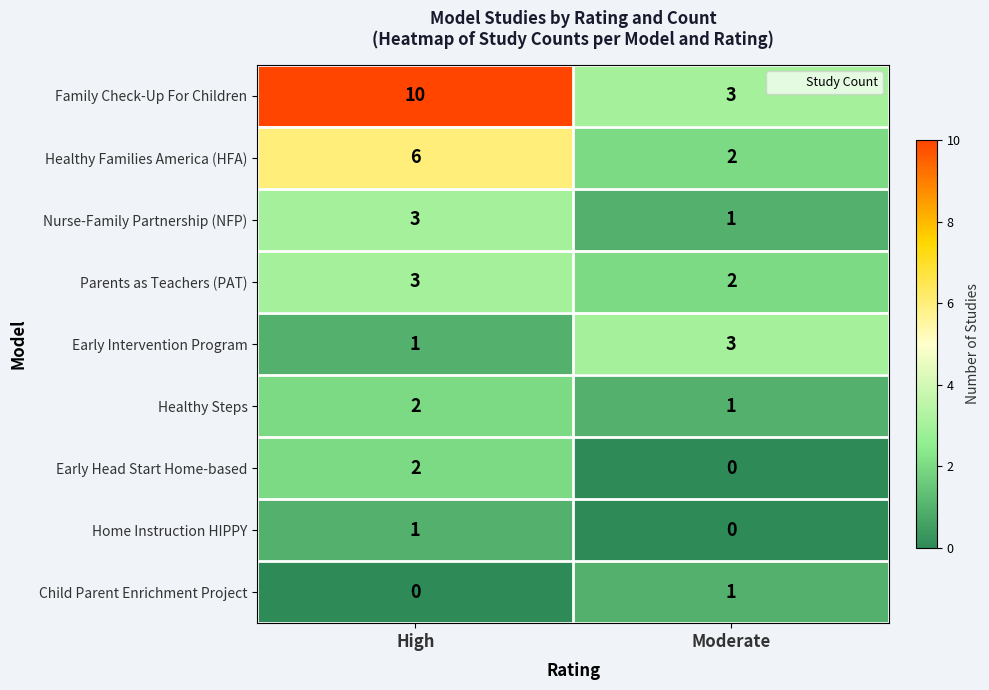

What is the spread (max minus min) of values at High?

10